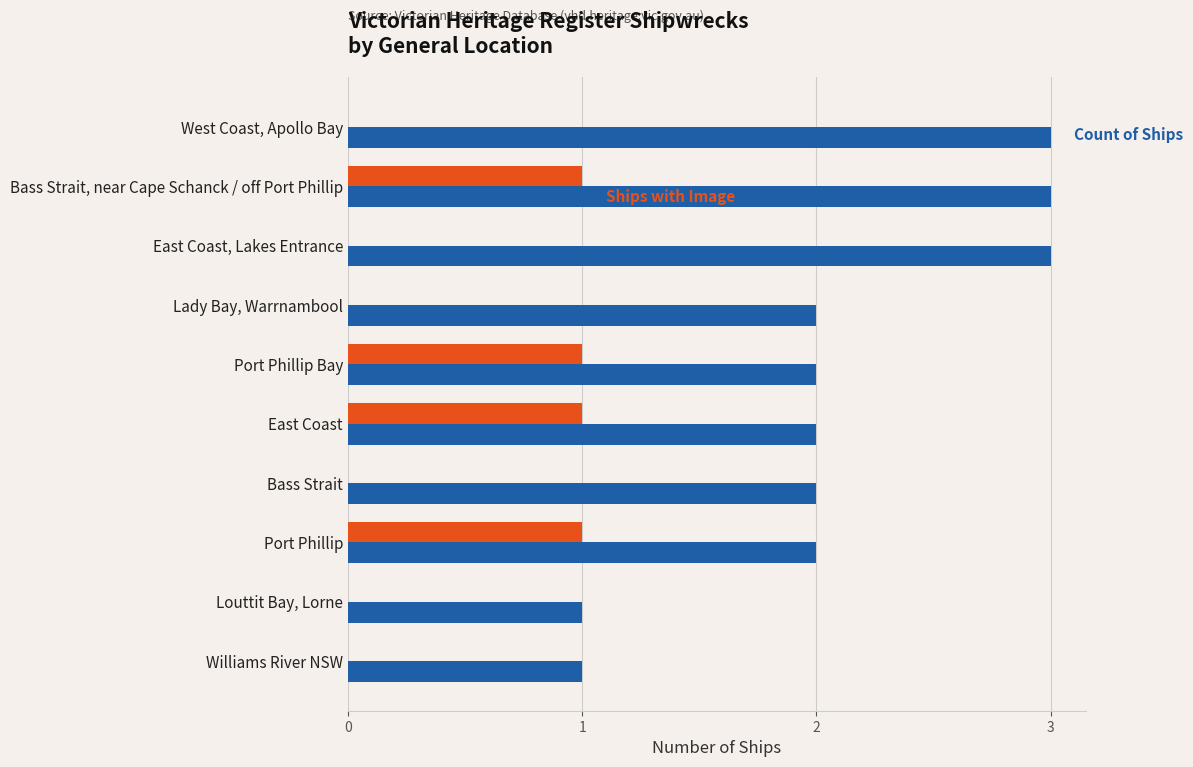

What is the total value across all series at Port Phillip Bay?

3